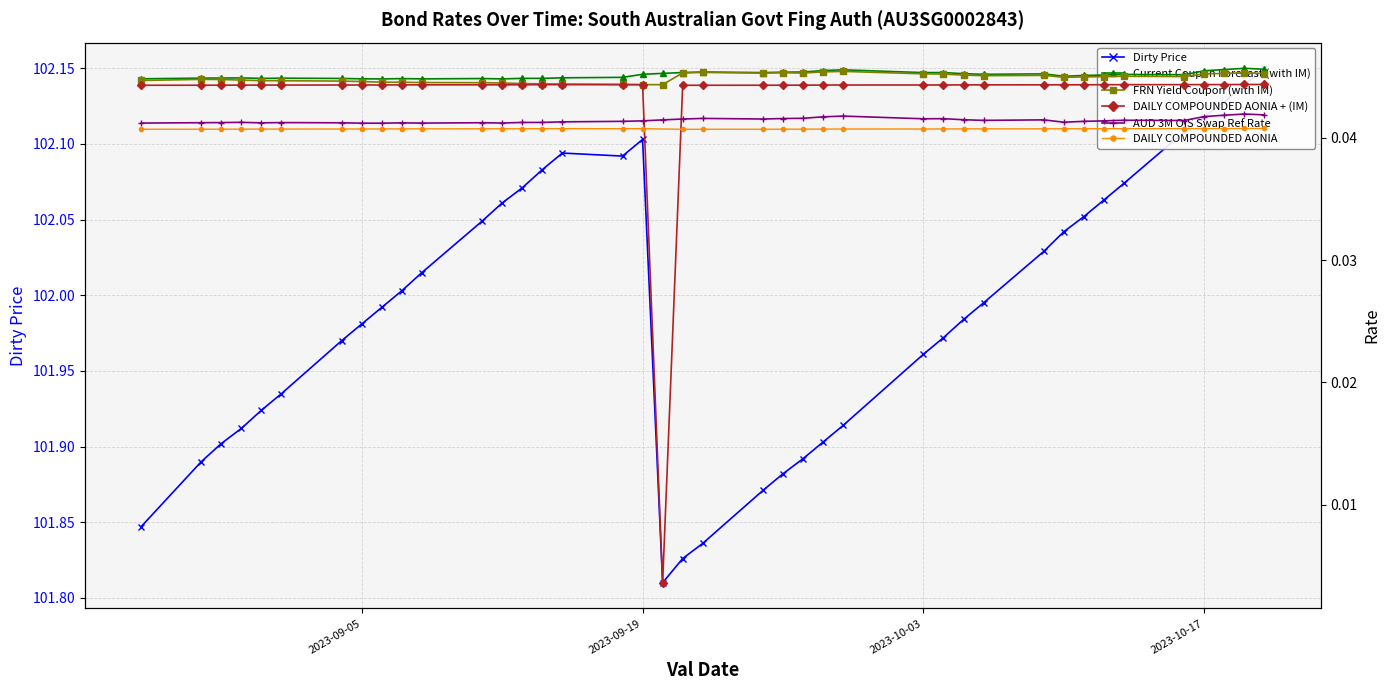

The Dirty Price series shows 29.6 at 2023-10-09. True or false?

False